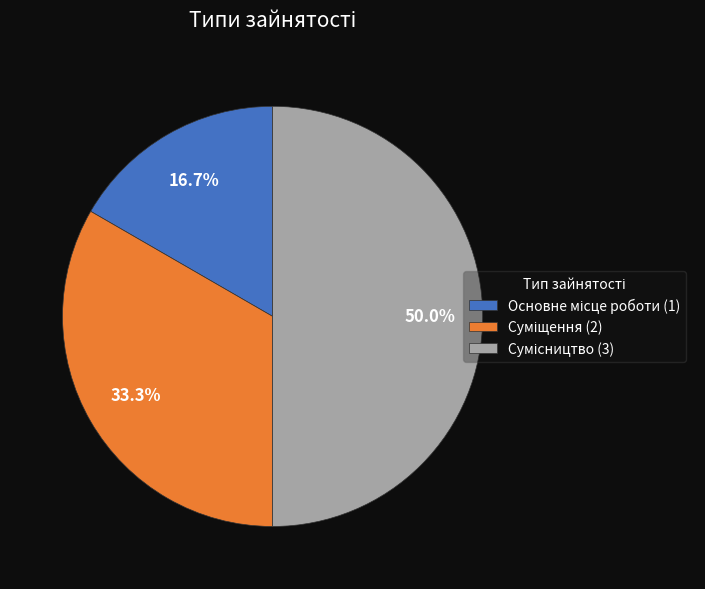

To the nearest percent, what portion does Основне місце роботи represent?

17%